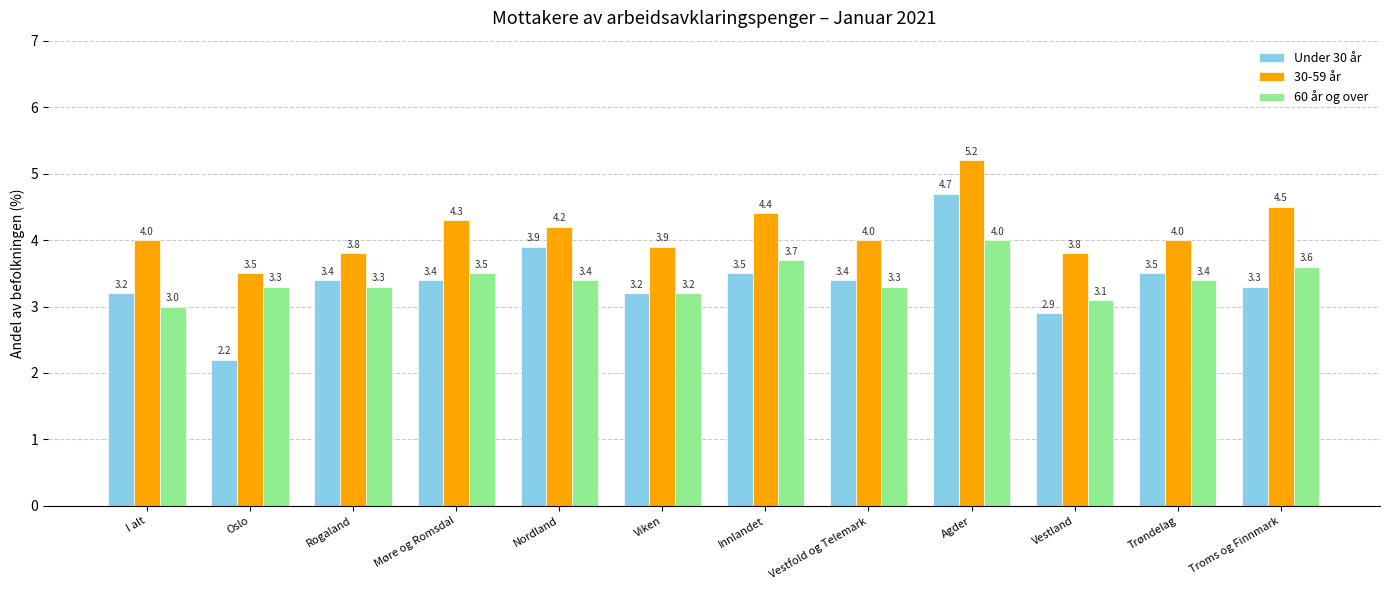

Rank the series by their maximum value, from lowest to highest.

60 år og over, Under 30 år, 30-59 år